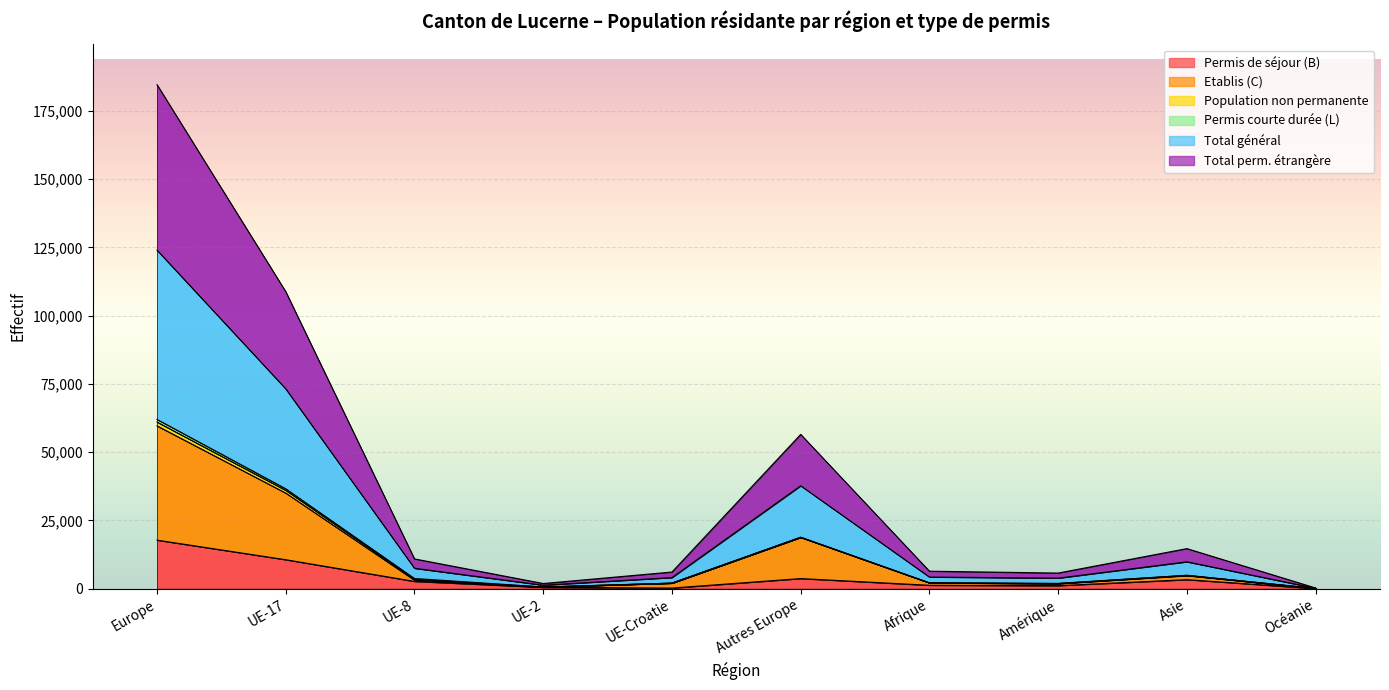

The Permis de séjour (B) series shows 1116 at Amérique. True or false?

True